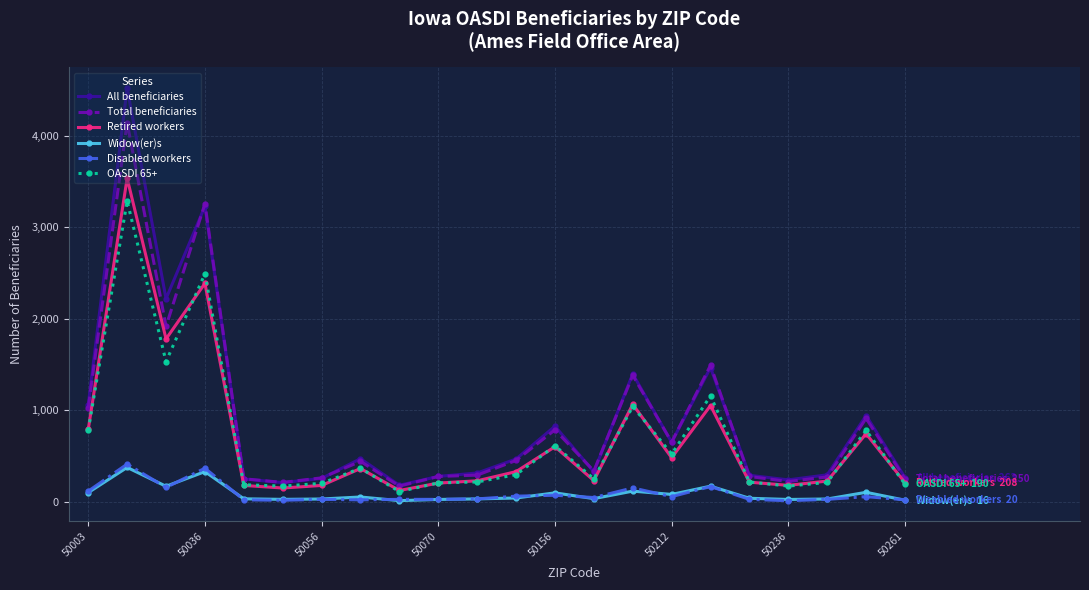

True or false: OASDI 65+ and Total beneficiaries intersect in this chart.

False